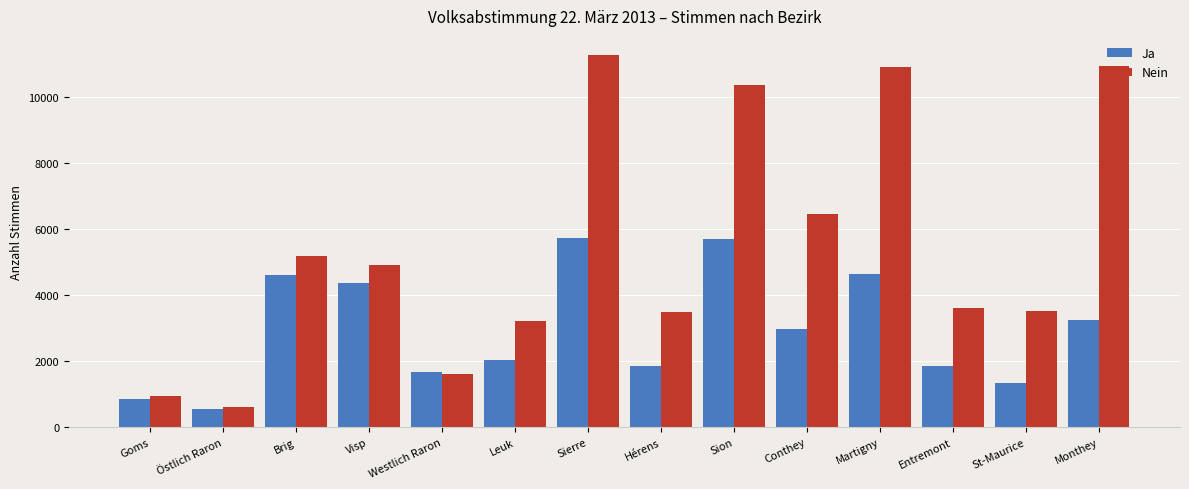

What is the total value across all series at Westlich Raron?

3308